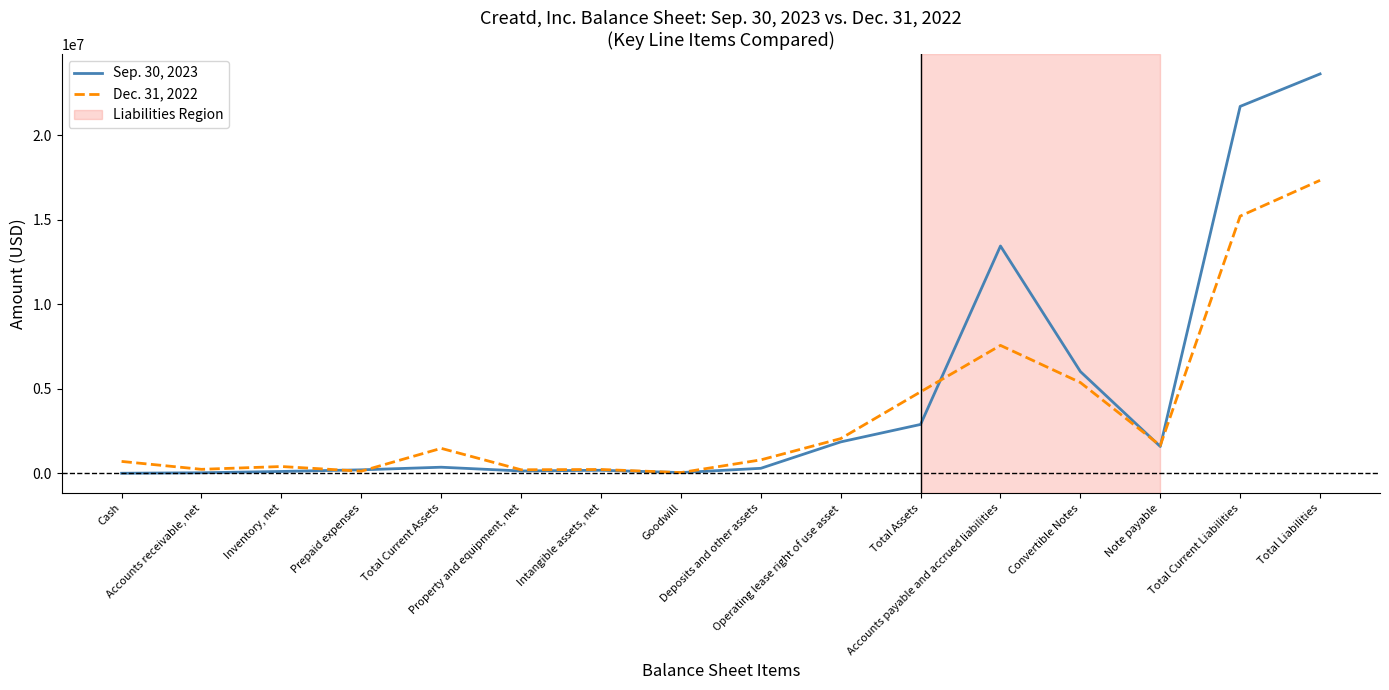

Rank the series by their maximum value, from lowest to highest.

Dec. 31, 2022, Sep. 30, 2023